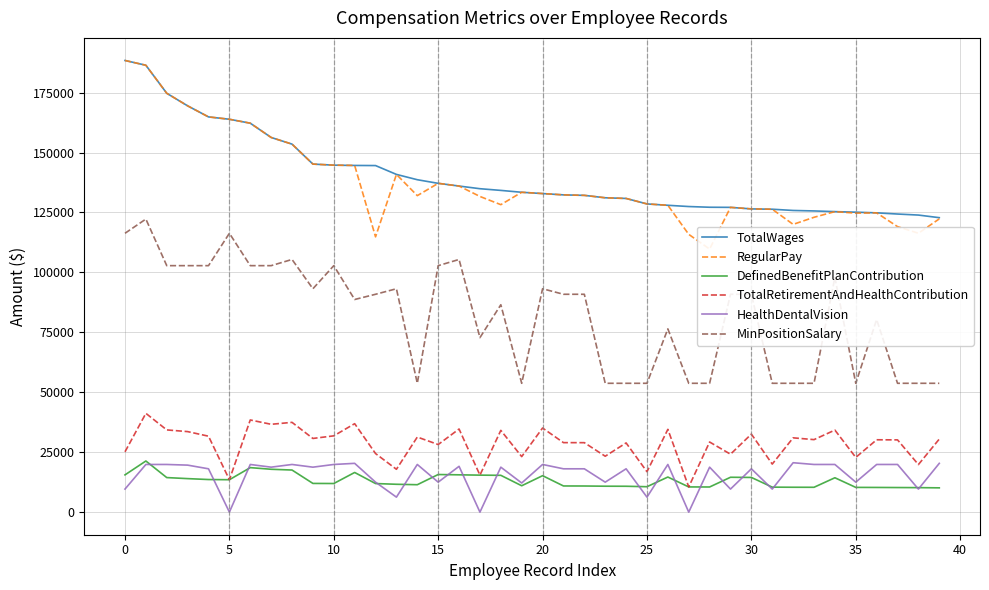

Read the HealthDentalVision value at 36.

19884